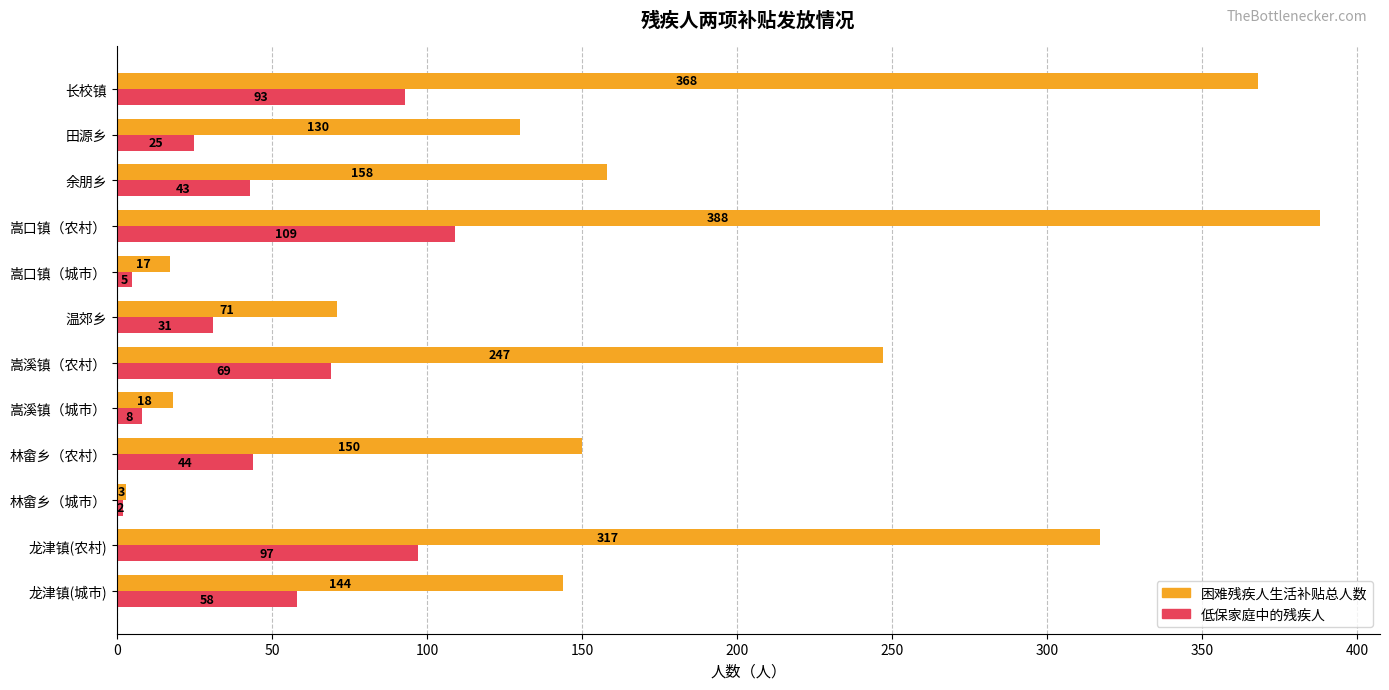

What is the average value of the 困难残疾人生活补贴总人数 series?

168